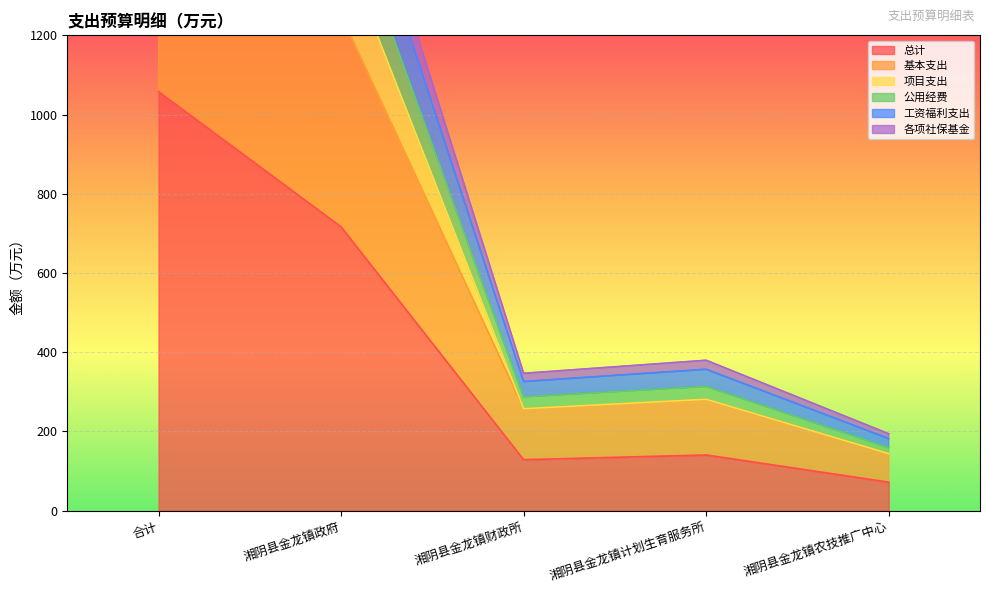

Which category has the highest value in the 各项社保基金 series?

合计